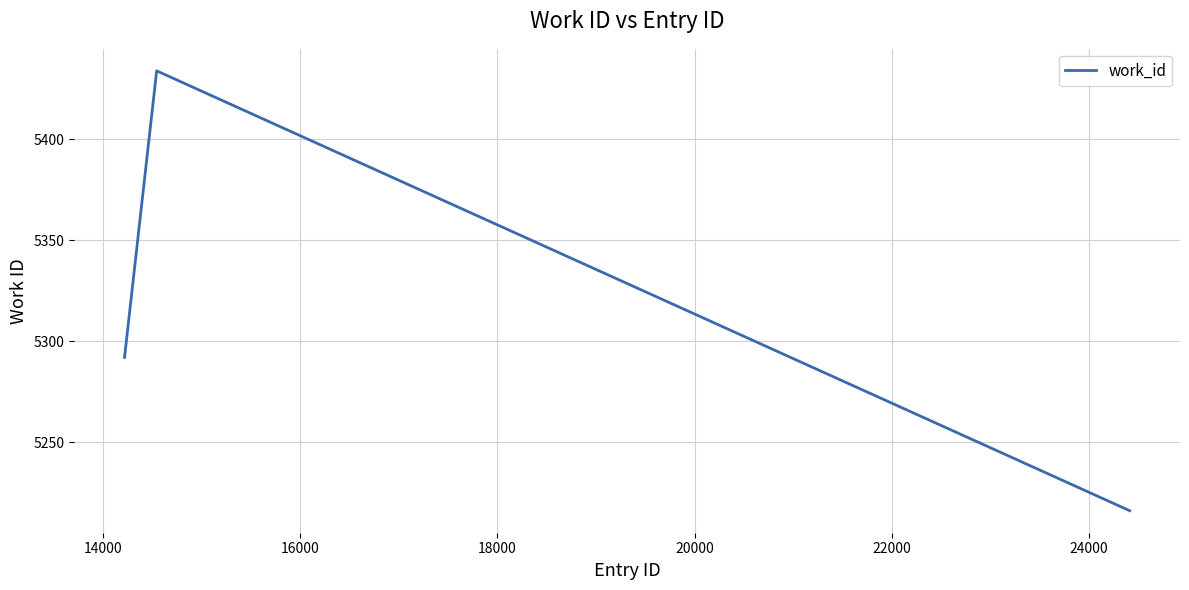

What is the smallest value displayed?

5216